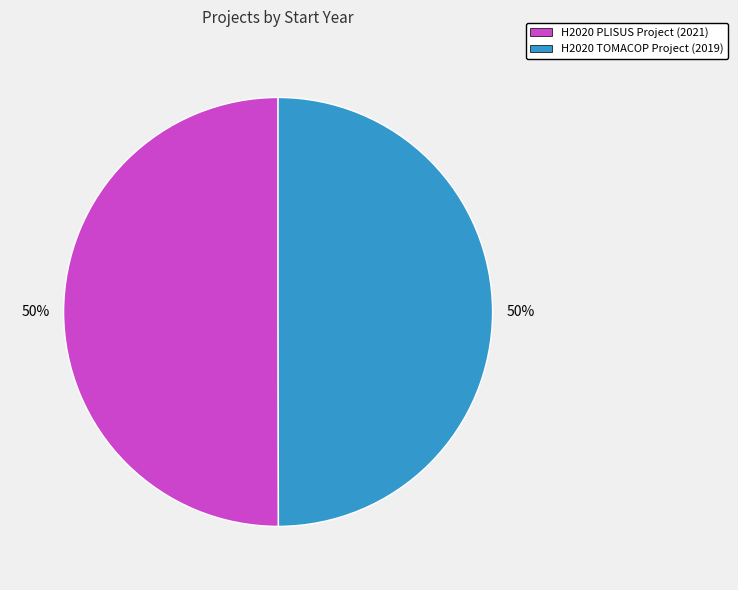

Approximately how many times larger is the value at H2020 TOMACOP Project (2019) compared to H2020 PLISUS Project (2021)?

1.0